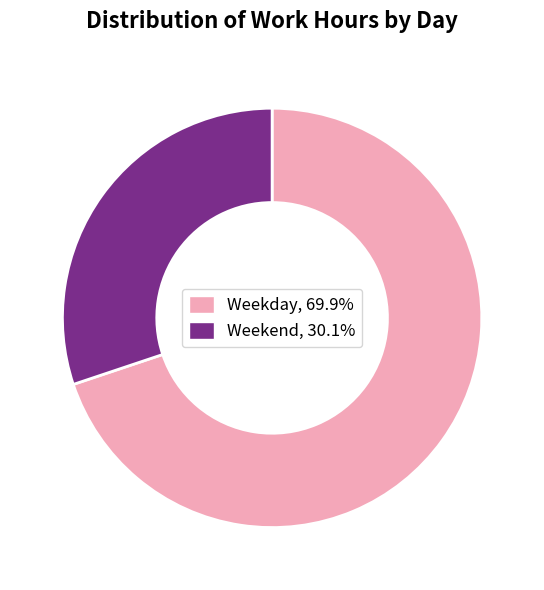

Is there a majority slice in this chart?

Yes